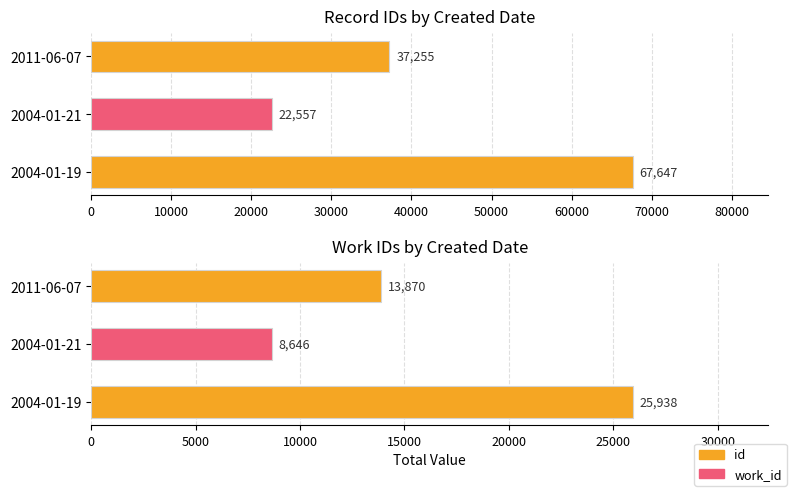

What is the average value of the work_id series?

16151